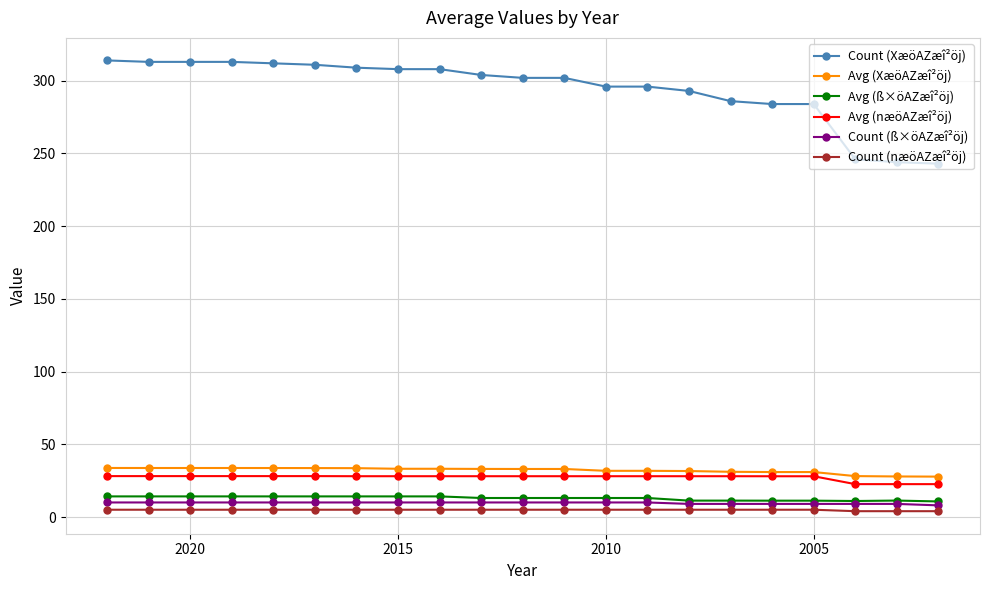

What are all the series names shown in the legend?

Count (XæöAZæî²öj), Avg (XæöAZæî²öj), Avg (ß×öAZæî²öj), Avg (næöAZæî²öj), Count (ß×öAZæî²öj), Count (næöAZæî²öj)